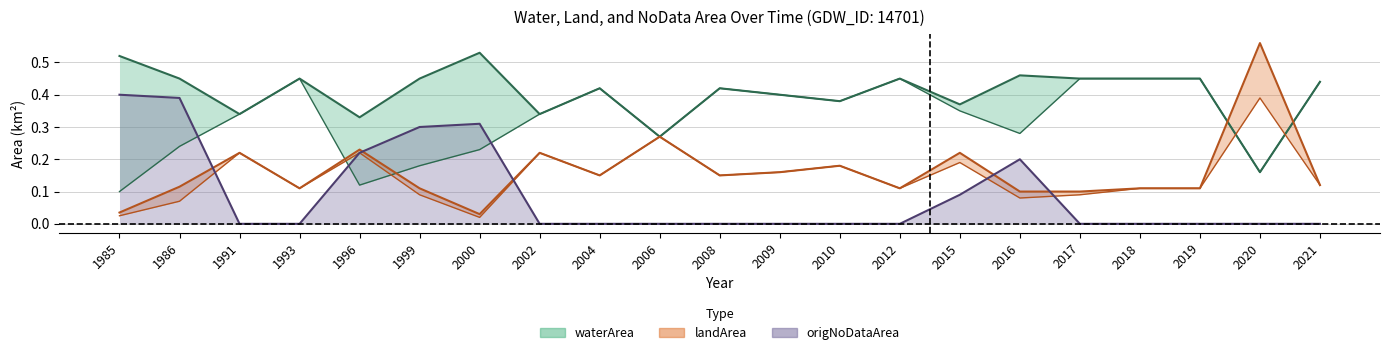

In origNoDataArea, how many points are higher than both neighbors (excluding endpoints)?

2